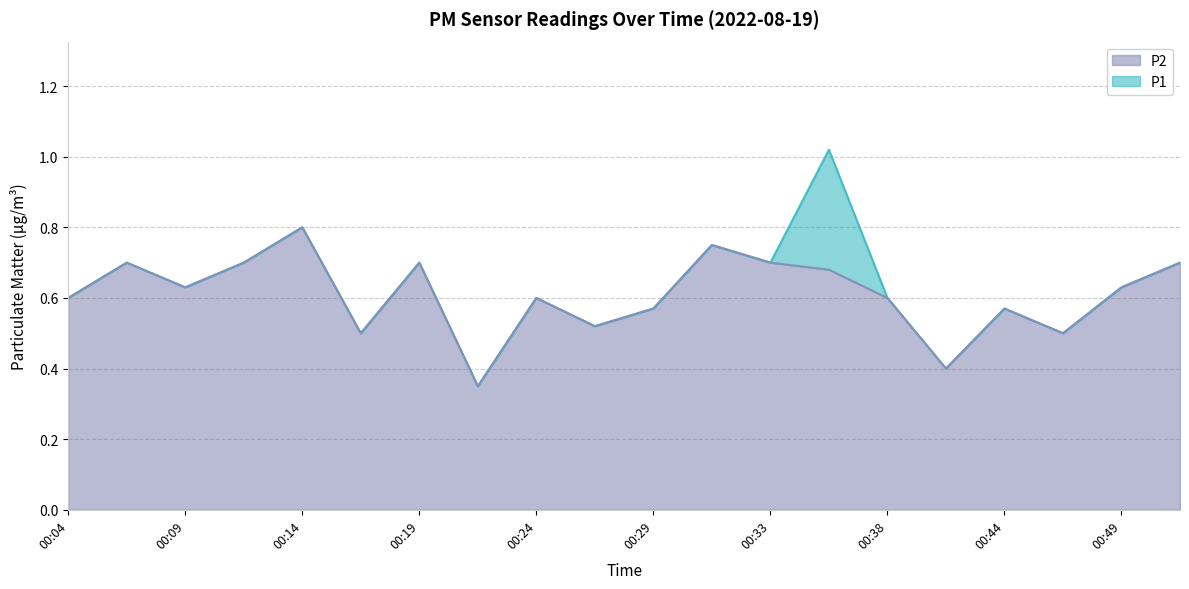

List the labels in order of P2 value, largest first.

00:14, 00:31, 00:06, 00:11, 00:19, 00:33, 00:51, 00:36, 00:09, 00:49, 00:04, 00:24, 00:38, 00:29, 00:44, 00:26, 00:16, 00:46, 00:41, 00:21